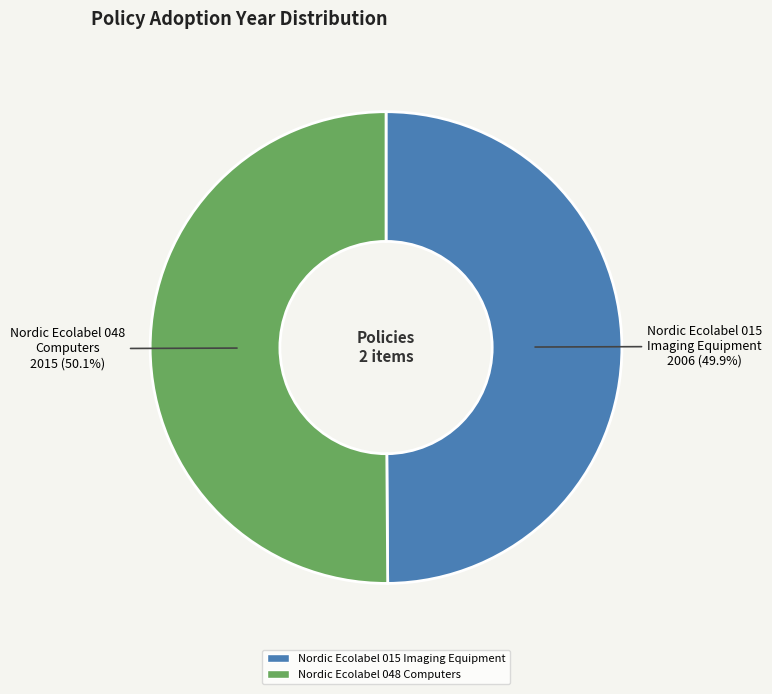

To the nearest percent, what is the average slice percentage?

50%